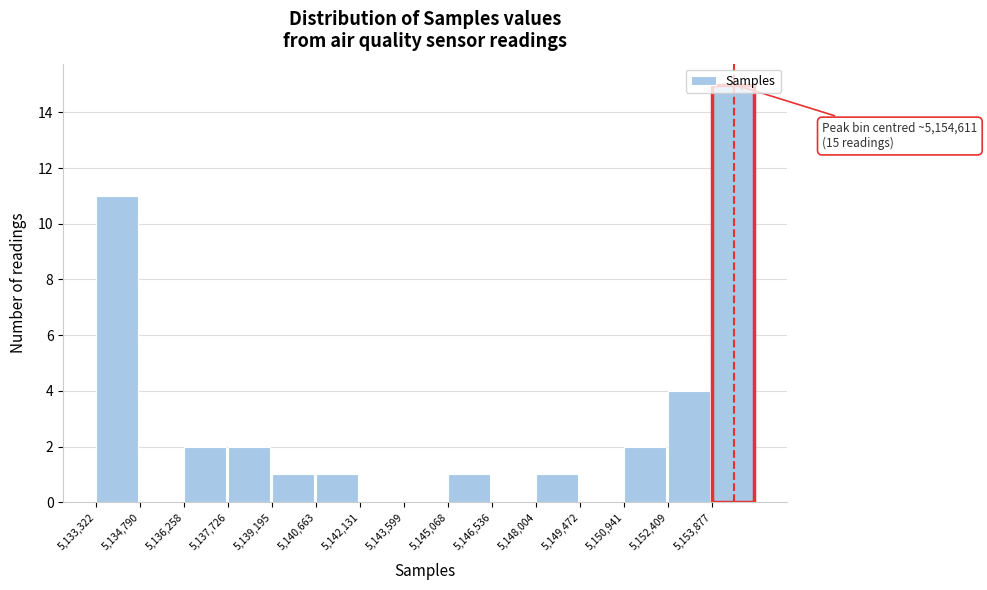

Over which range of the x-axis is the bar tallest?

5153800 to 5155400